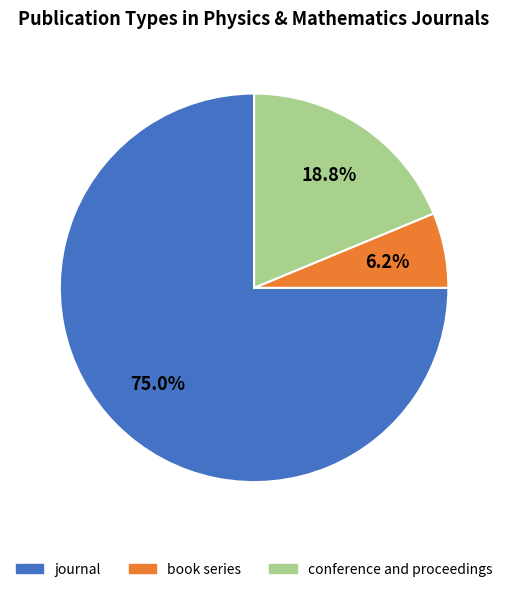

How many segments does this pie chart have?

3